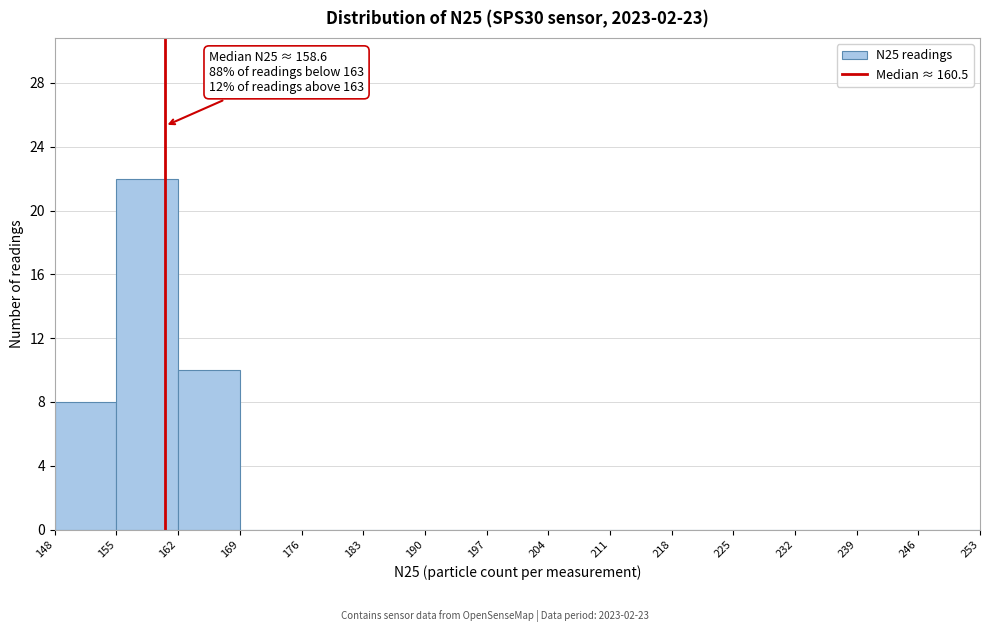

Which range on the x-axis has the tallest bar?

155 to 162